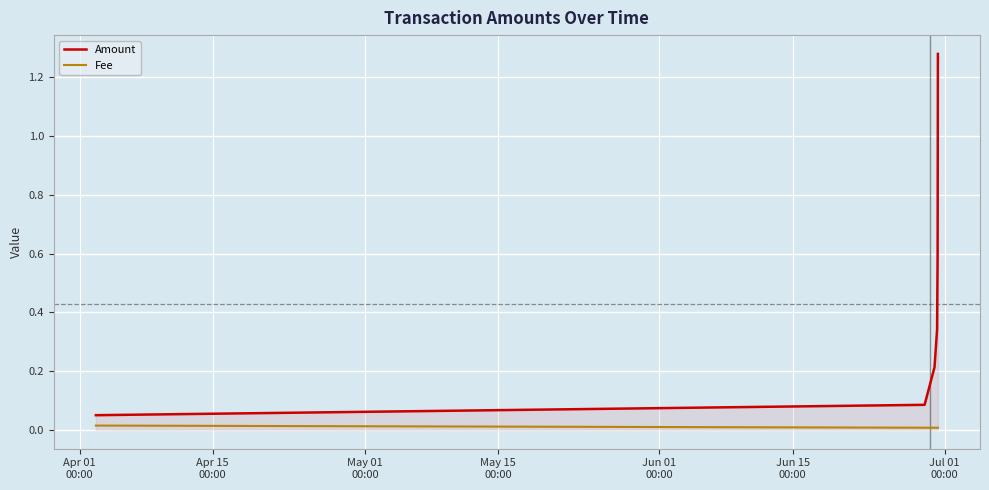

Which series has the largest range (max minus min)?

Amount